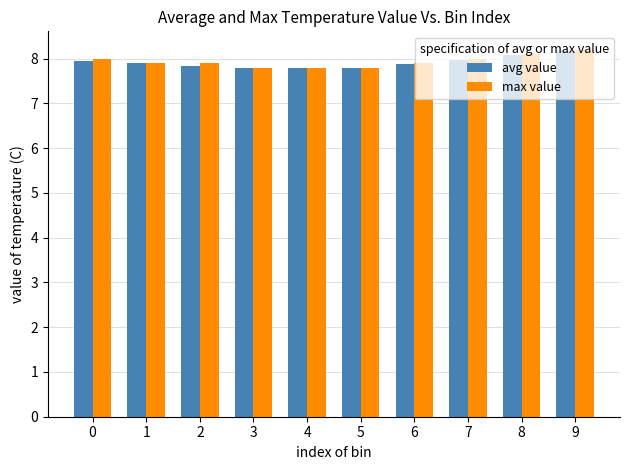

What is the minimum value for avg value?

7.8